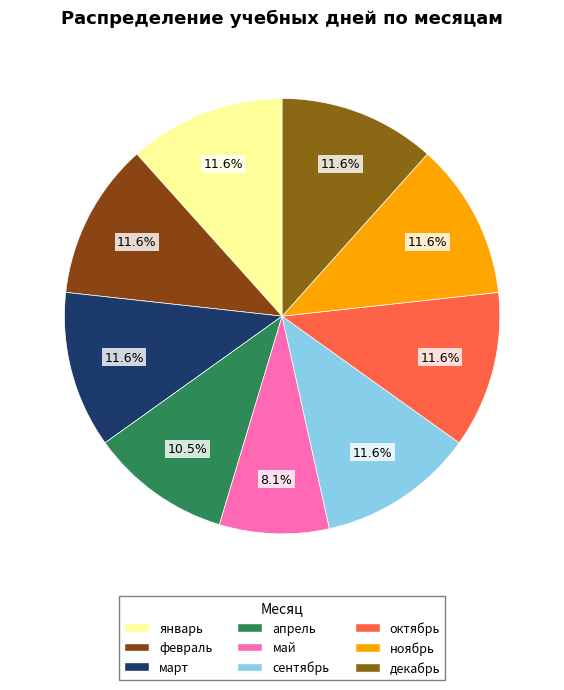

Approximately how many times larger is the value at январь compared to март?

1.0